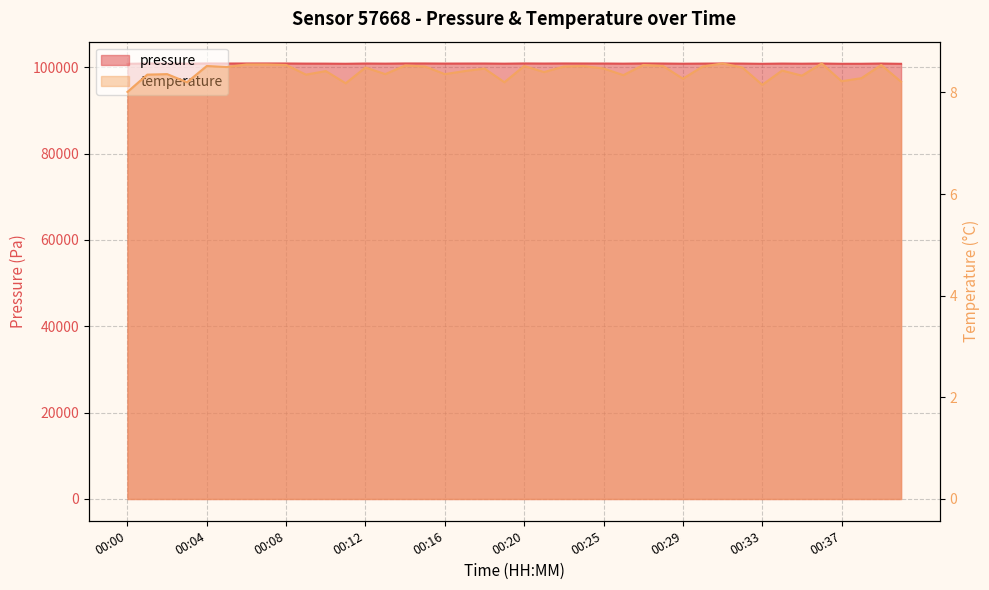

List the series in order of their peak value, highest first.

pressure, temperature